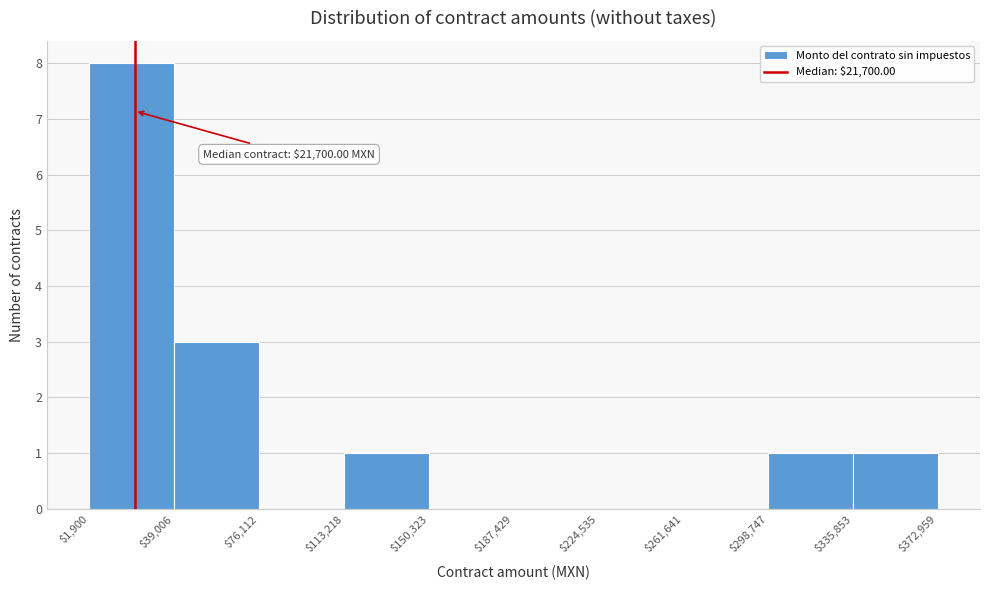

Over which range of the x-axis is the bar tallest?

$1,900 to $39,006